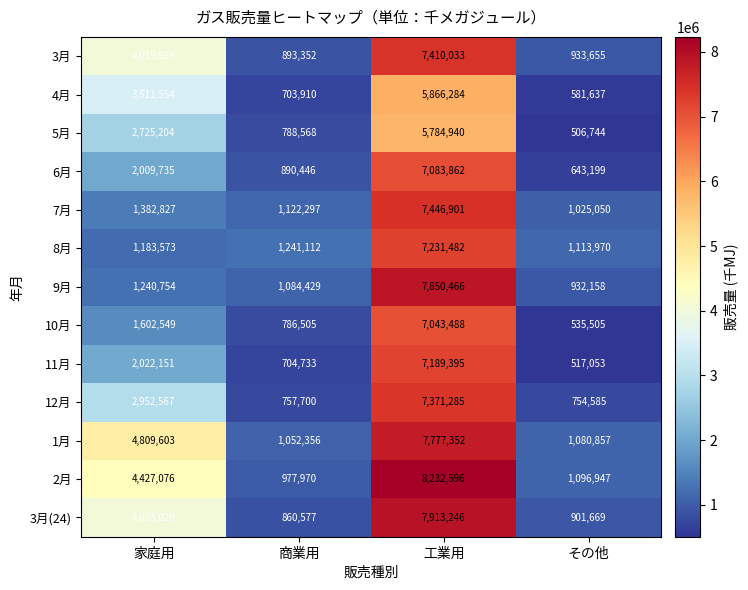

What is the total value across all series at 家庭用?

35916602